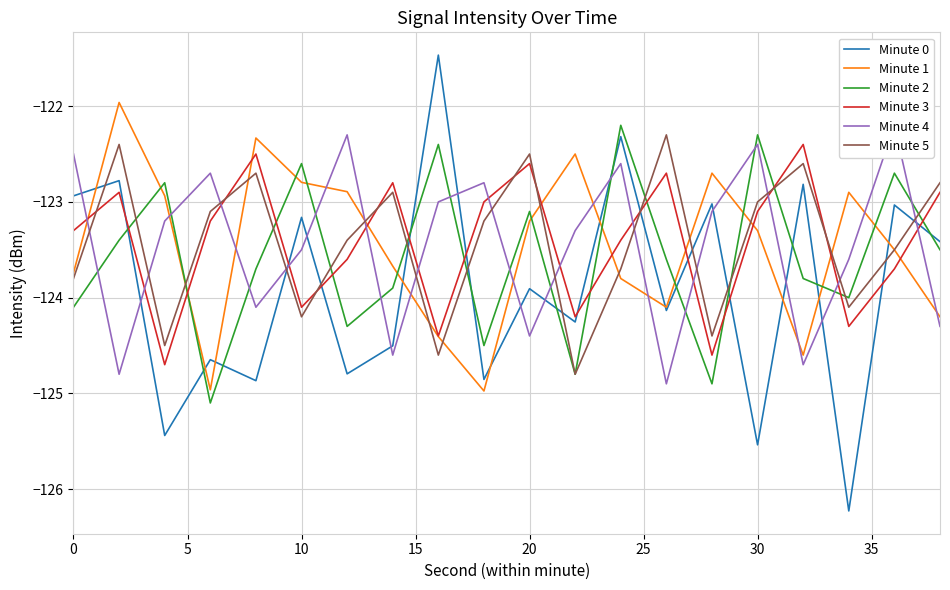

What is the maximum value for Minute 3?

-122.4